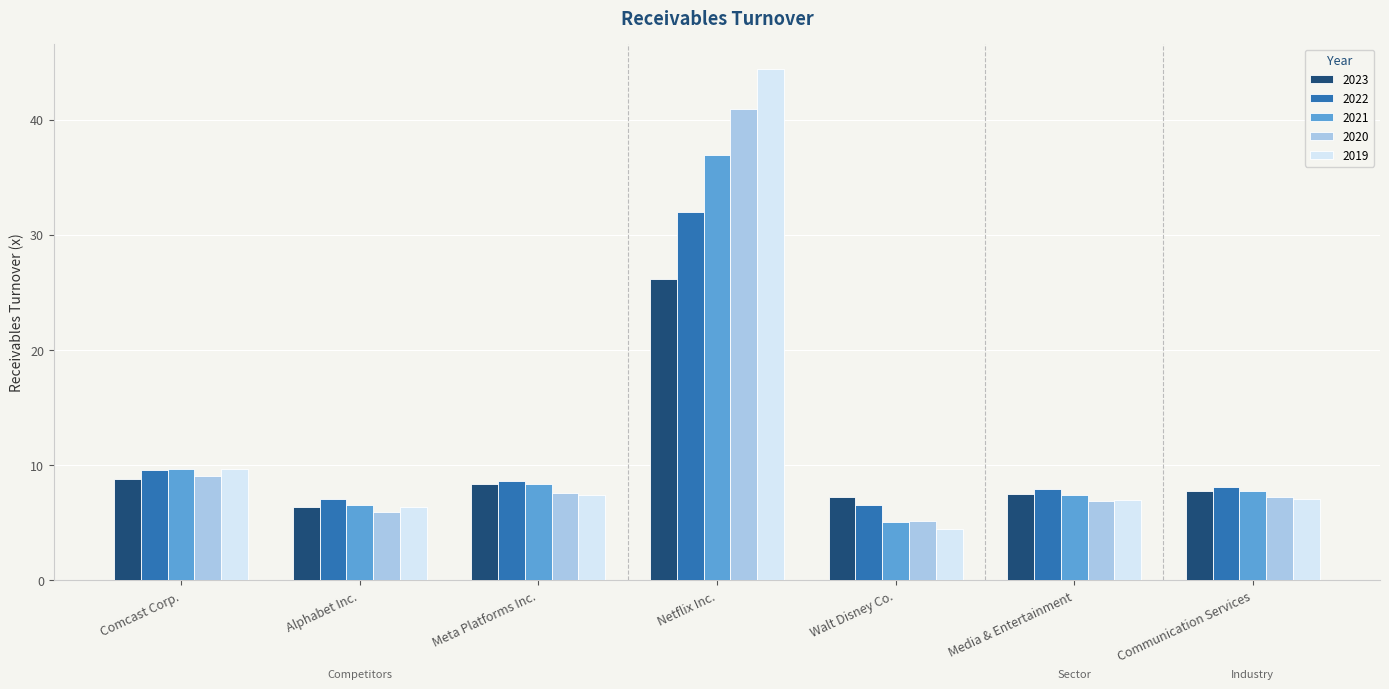

What is the spread (max minus min) of values at Walt Disney Co.?

2.7